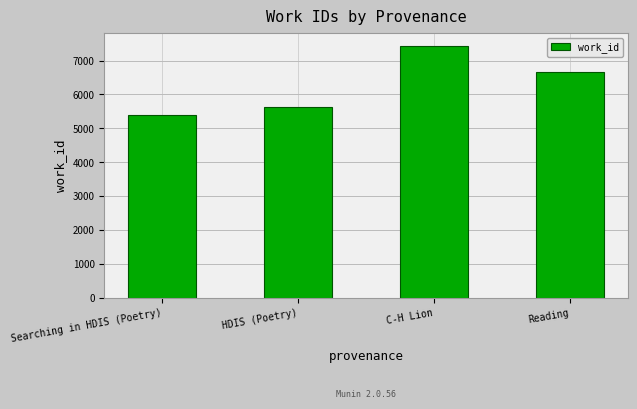

Between Reading and HDIS (Poetry), which is larger?

Reading